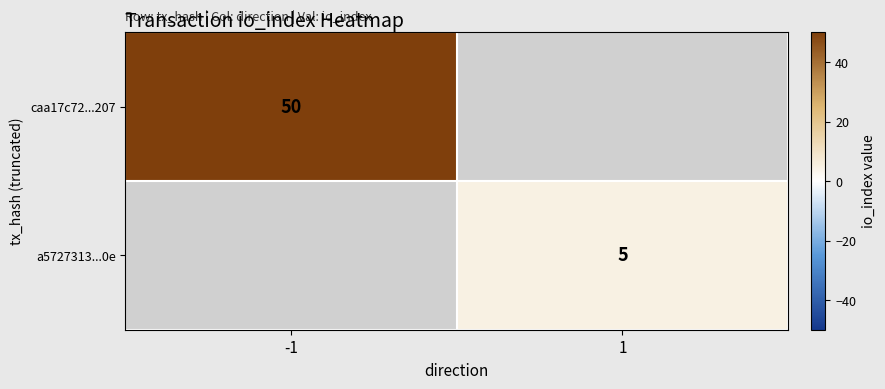

True or false: a5727313...0e has a value of 5 at 1.

True